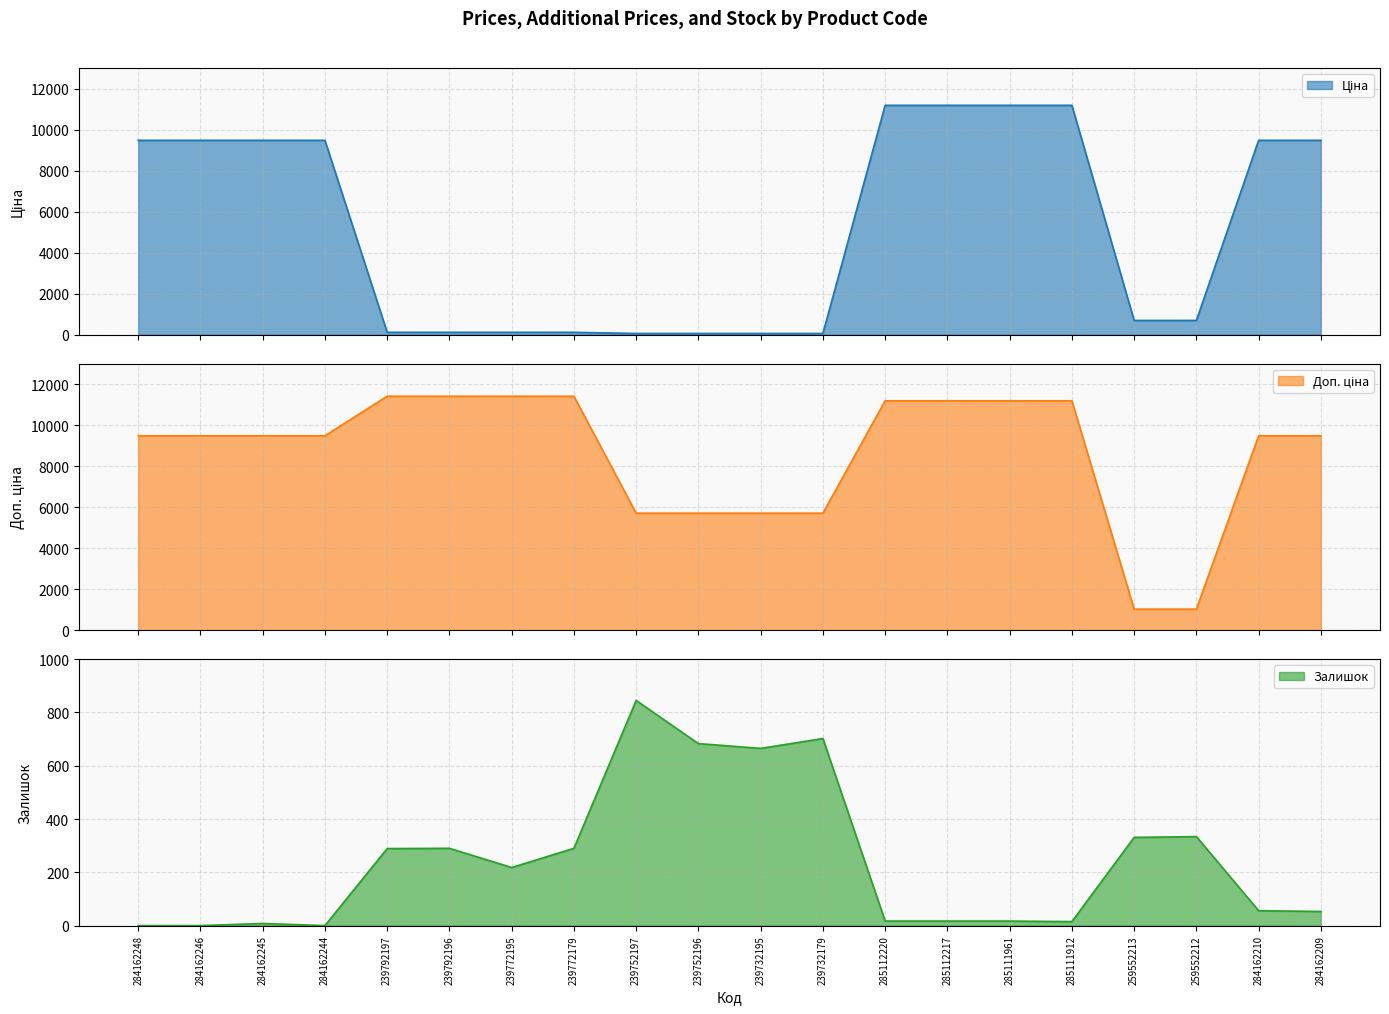

At which category is the sum across all series the highest?

285112220